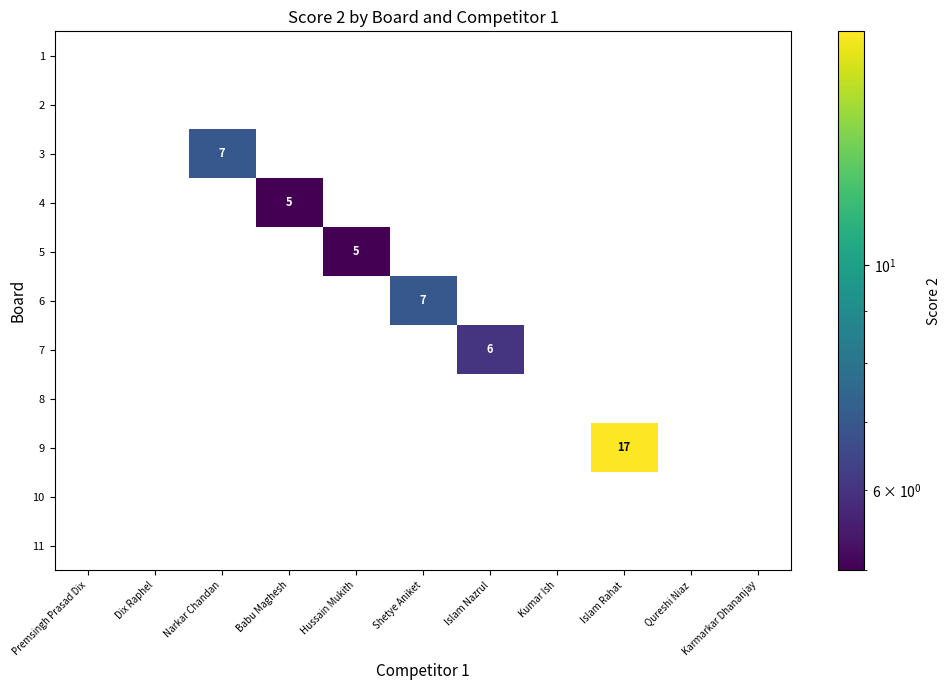

What is the sum of the 7 values at Islam Nazrul and Hussain Mukith?

6